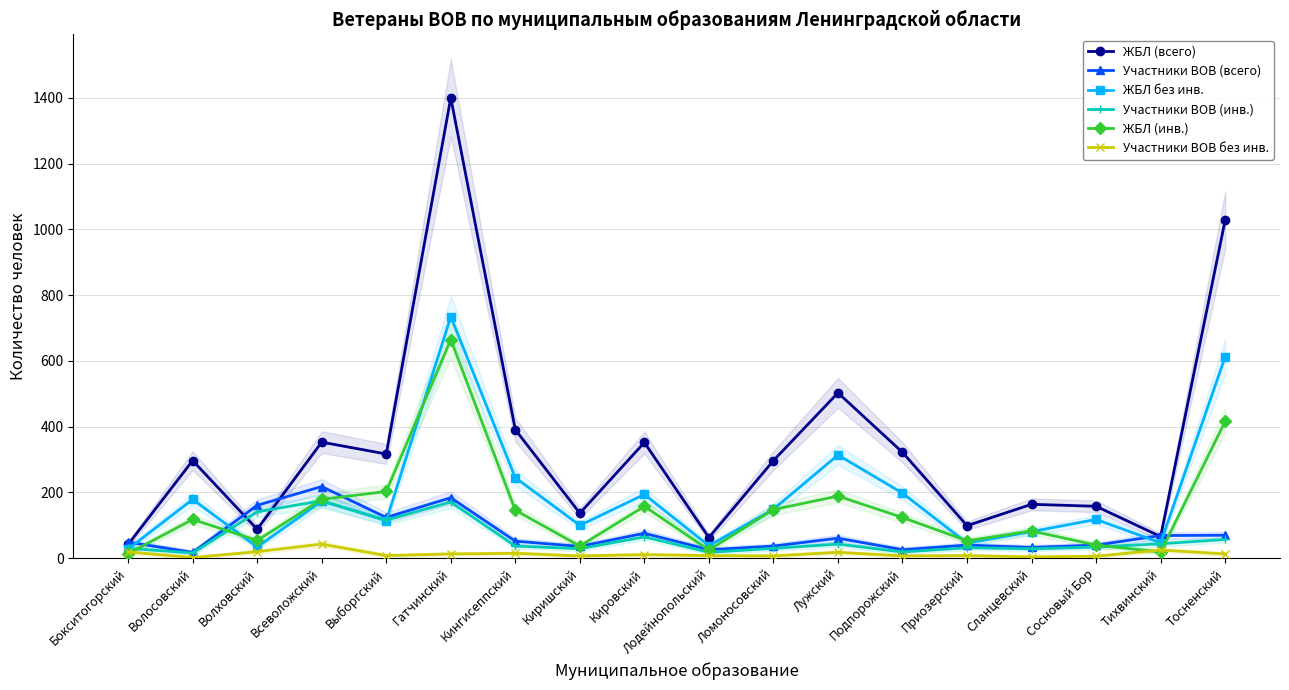

What is the maximum value for ЖБЛ (инв.)?

665